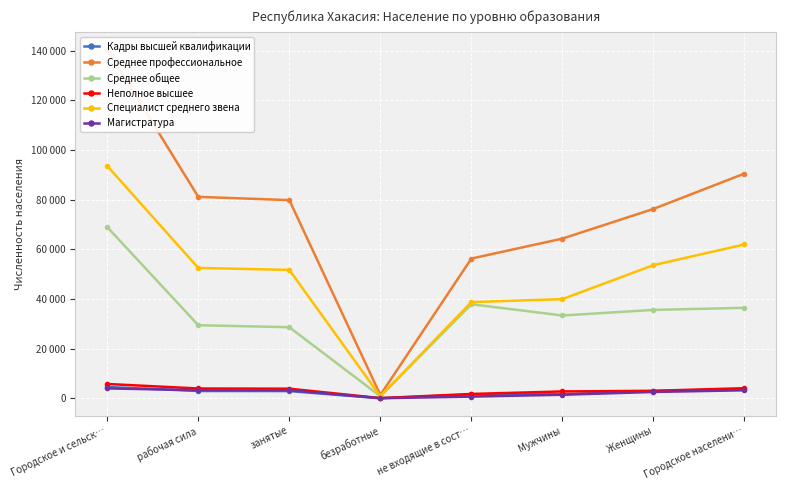

Is this an area chart (filled region under the line)?

No